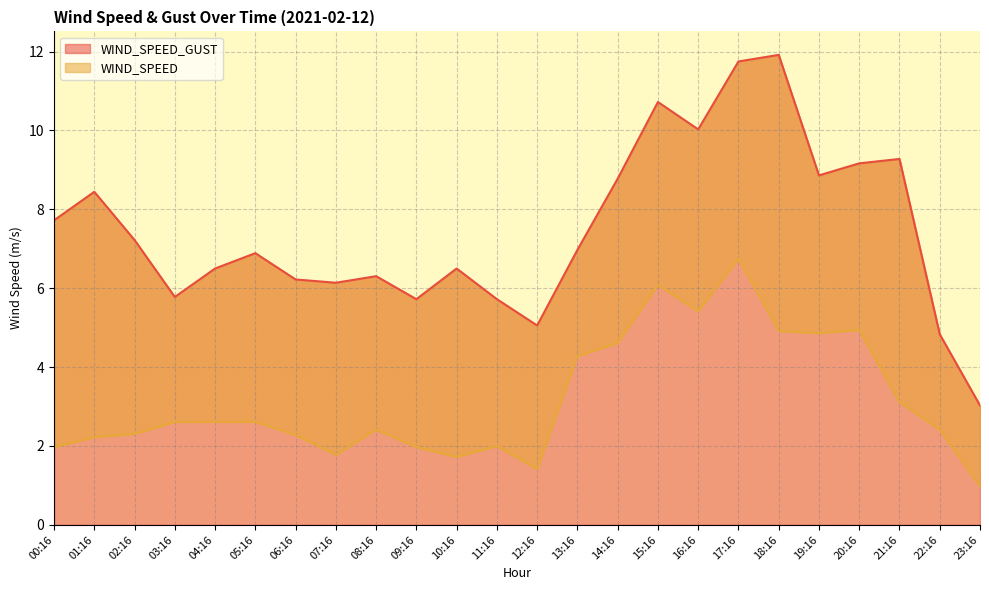

Which category has the highest value in the WIND_SPEED series?

17:16